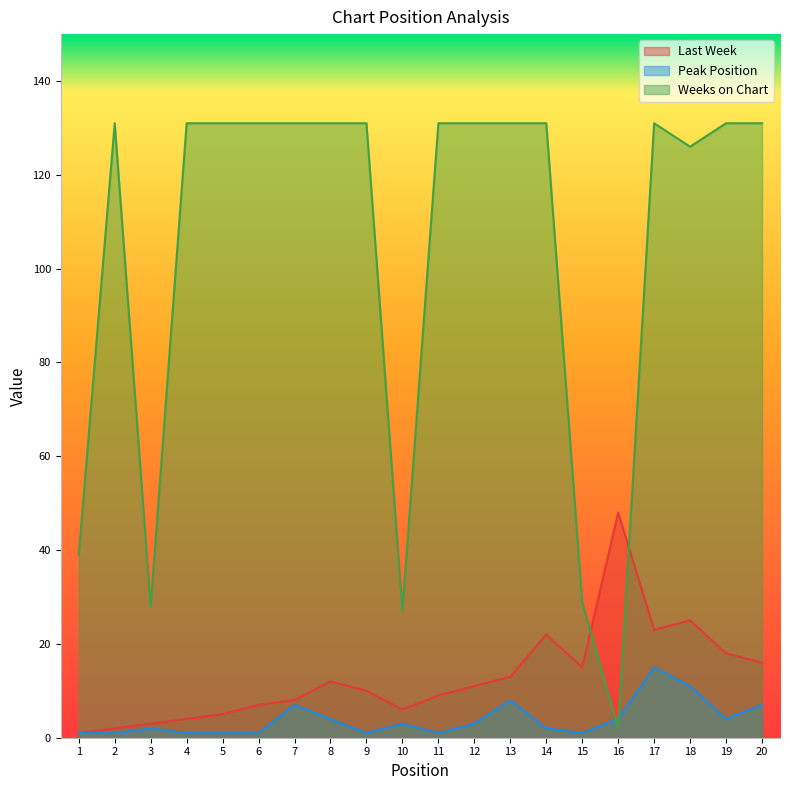

What is the difference between the Weeks on Chart values at 13 and 1?

92